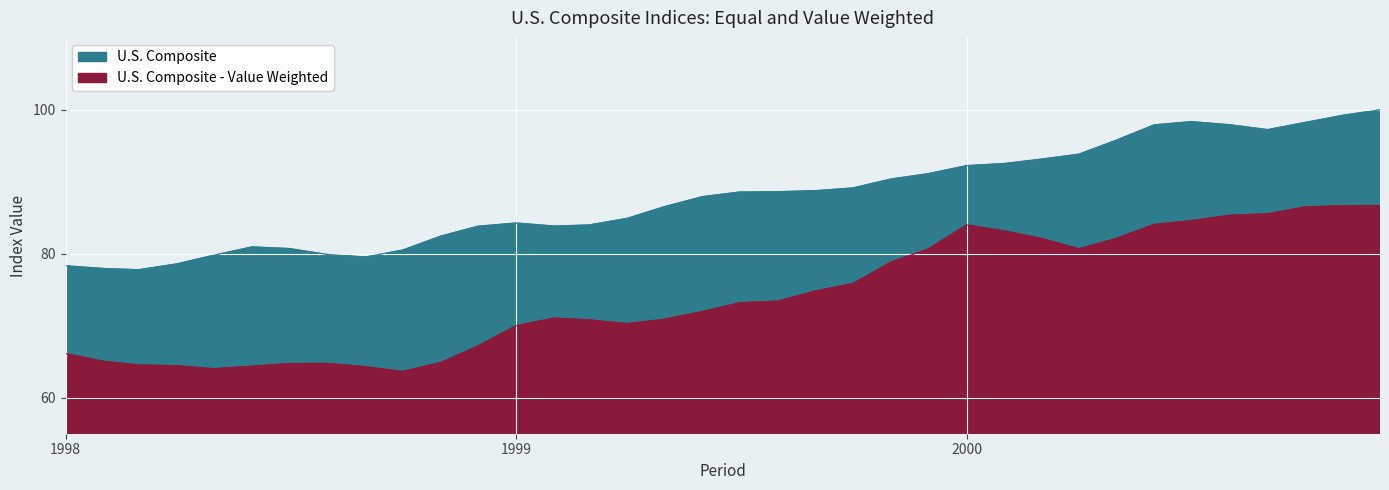

At which label is U.S. Composite - Value Weighted closest to 75?

1999-09